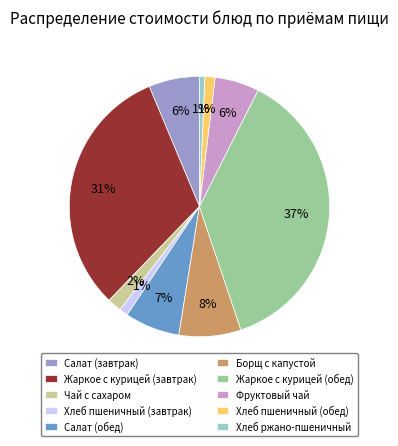

How many slices are in this pie chart?

10